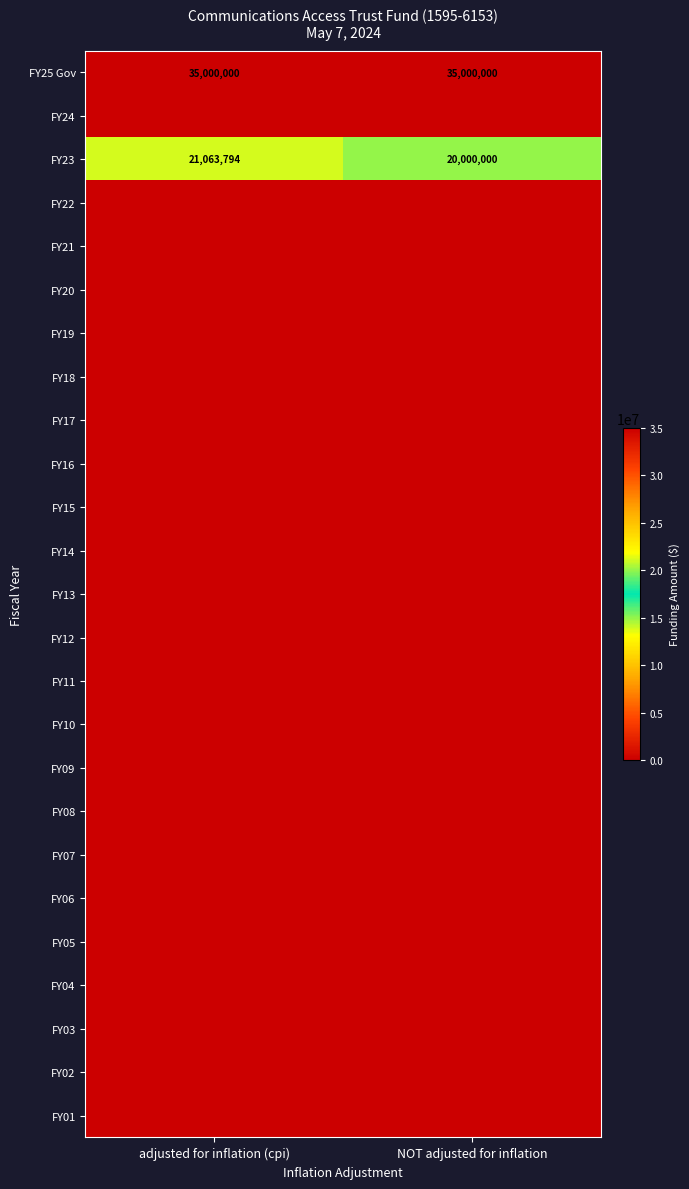

At which label does FY02 reach its peak?

adjusted for inflation (cpi)